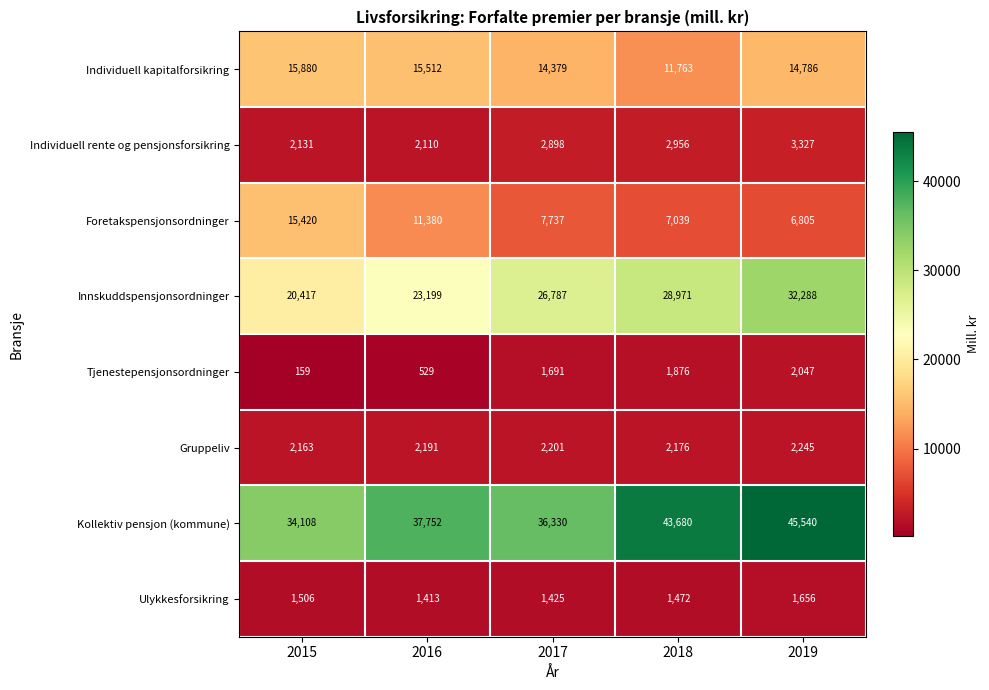

Rank the series at 2019 from lowest to highest value.

Ulykkesforsikring, Tjenestepensjonsordninger, Gruppeliv, Individuell rente og pensjonsforsikring, Foretakspensjonsordninger, Individuell kapitalforsikring, Innskuddspensjonsordninger, Kollektiv pensjon (kommune)